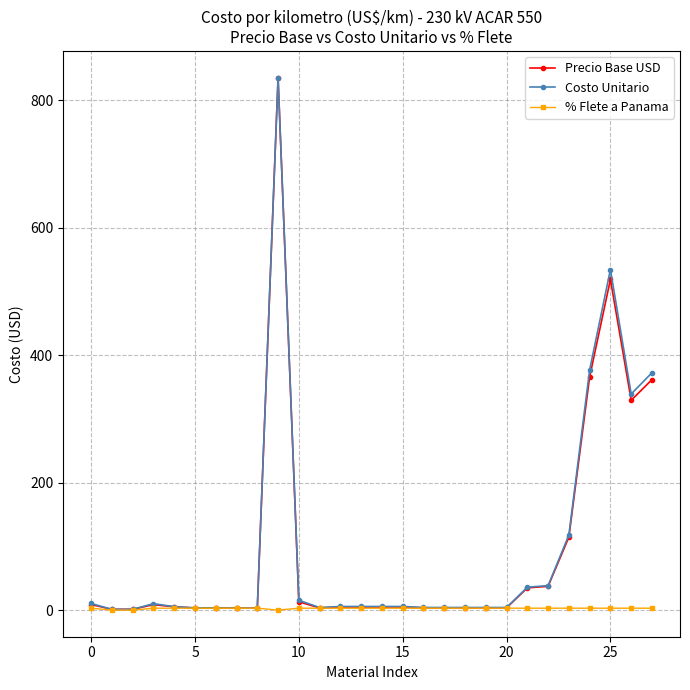

Count the % Flete a Panama values in the range 3 to 4.

25